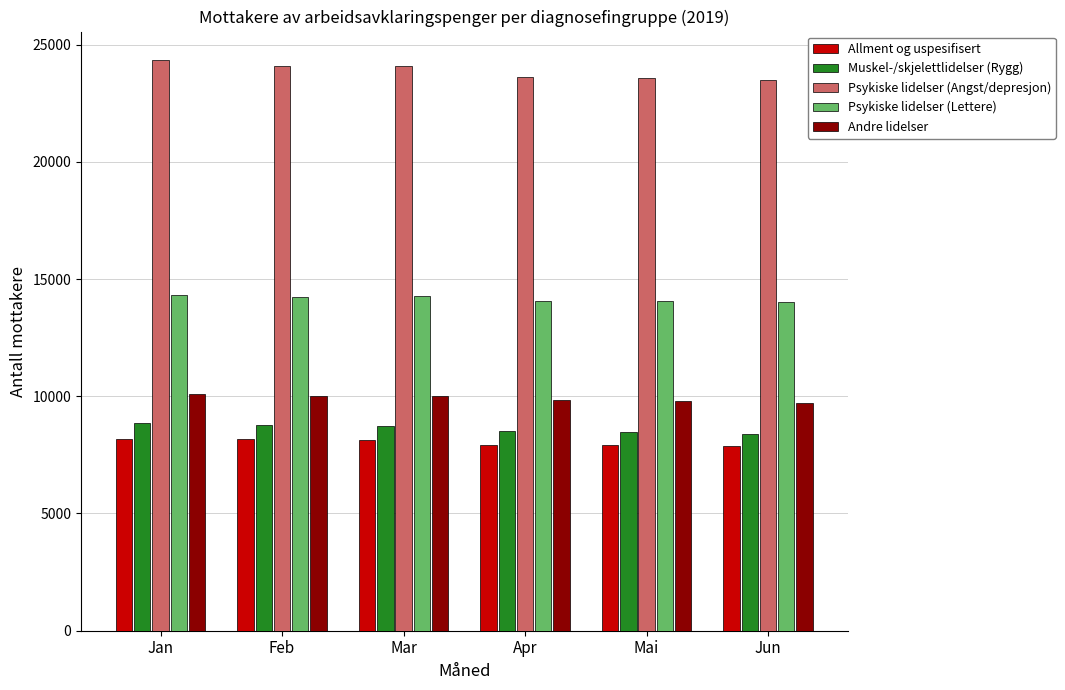

Is the value of Andre lidelser at Jan greater than the value of Psykiske lidelser (Angst/depresjon) at Mai?

No